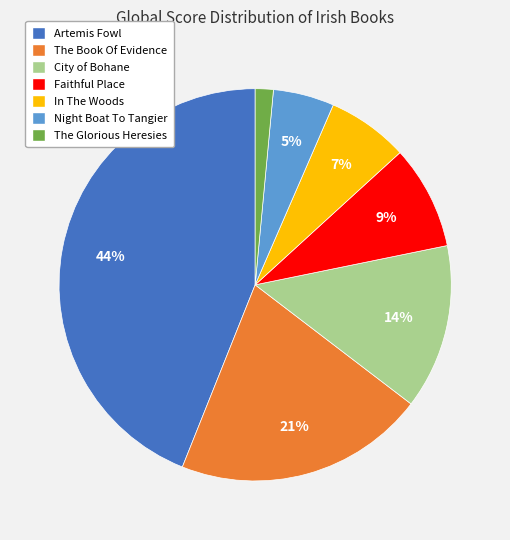

Is Night Boat To Tangier the majority of the pie?

No